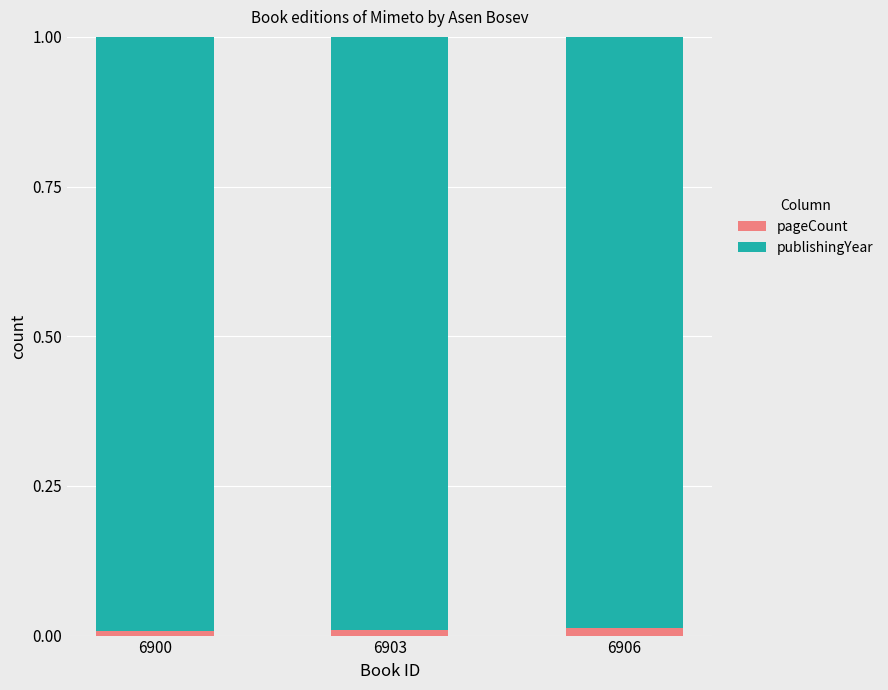

The value of pageCount at 6906 is 0.0. True or false?

True